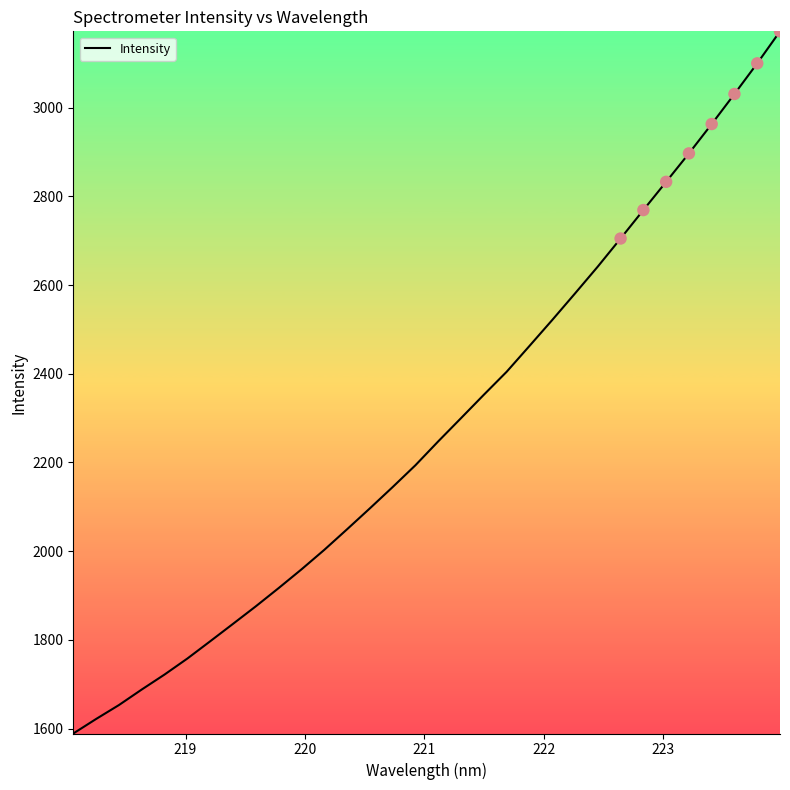

What is the minimum value shown in the chart?

1589.2